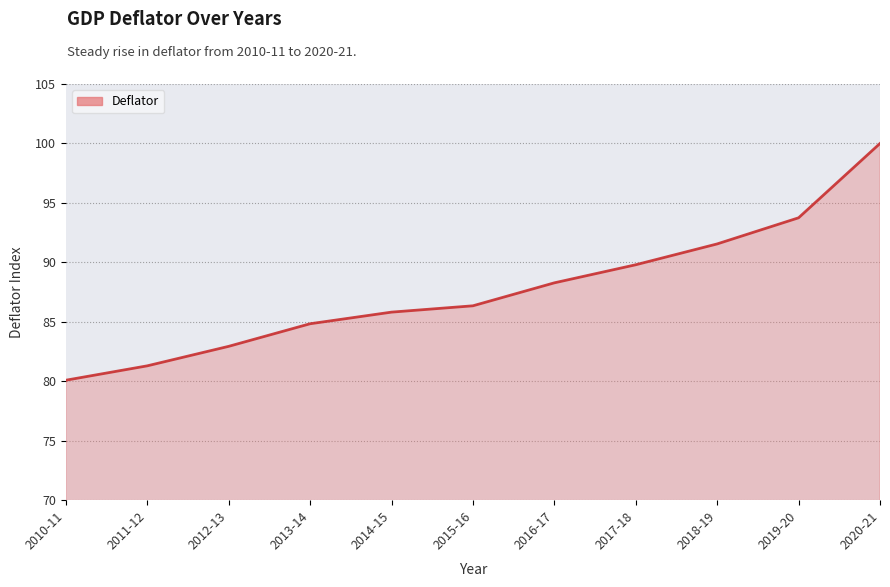

Rank the categories by value from highest to lowest.

2020-21, 2019-20, 2018-19, 2017-18, 2016-17, 2015-16, 2014-15, 2013-14, 2012-13, 2011-12, 2010-11